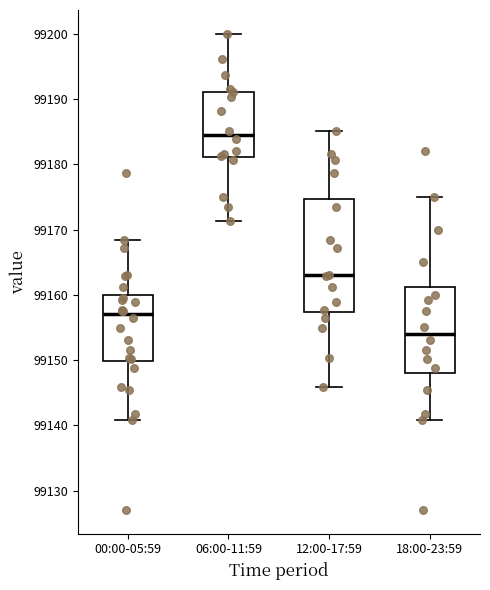

Reading left to right, transcribe this box plot: for each box, give where its median line is, the range the box spans, and where its two whiskers end, as read against the y-axis. The values are not printed on the chart, so give them approximately, as read against the axis.

00:00-05:59: median 99157, box 99150 to 99160, whiskers 99141 to 99168
06:00-11:59: median 99184, box 99181 to 99191, whiskers 99171 to 99200
12:00-17:59: median 99163, box 99157 to 99175, whiskers 99146 to 99185
18:00-23:59: median 99154, box 99148 to 99161, whiskers 99141 to 99175